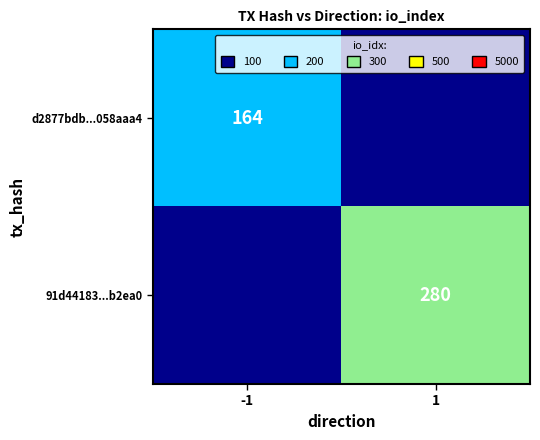

True or false: d2877bdb...058aaa4 has a value of 164 at -1.

True